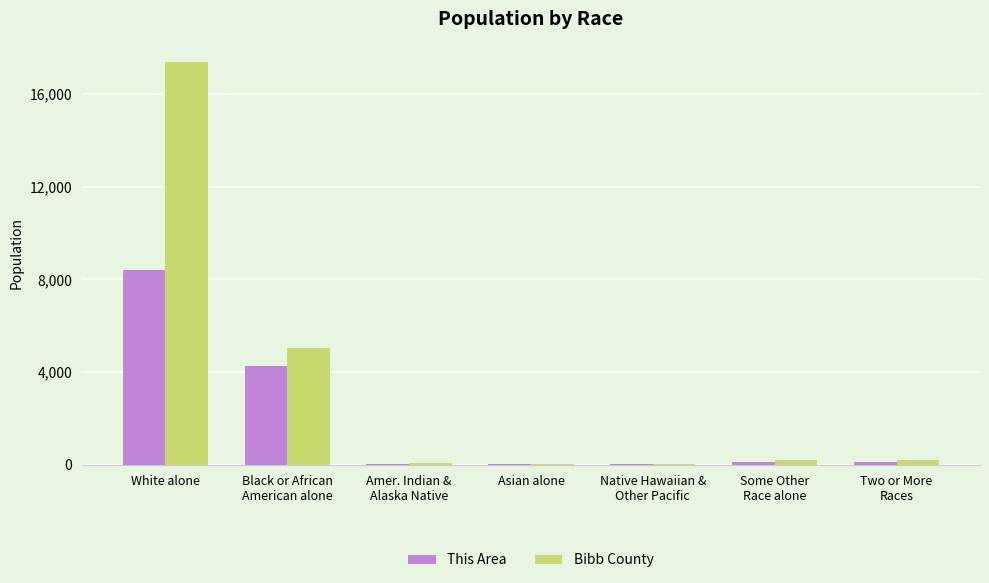

Is it true that Bibb County equals 17381 at White alone?

True